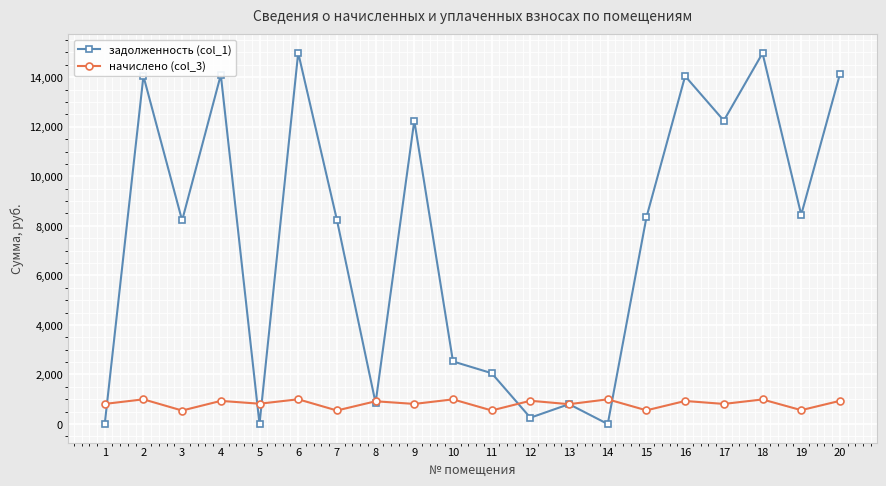

What is the greatest value displayed?

14988.0